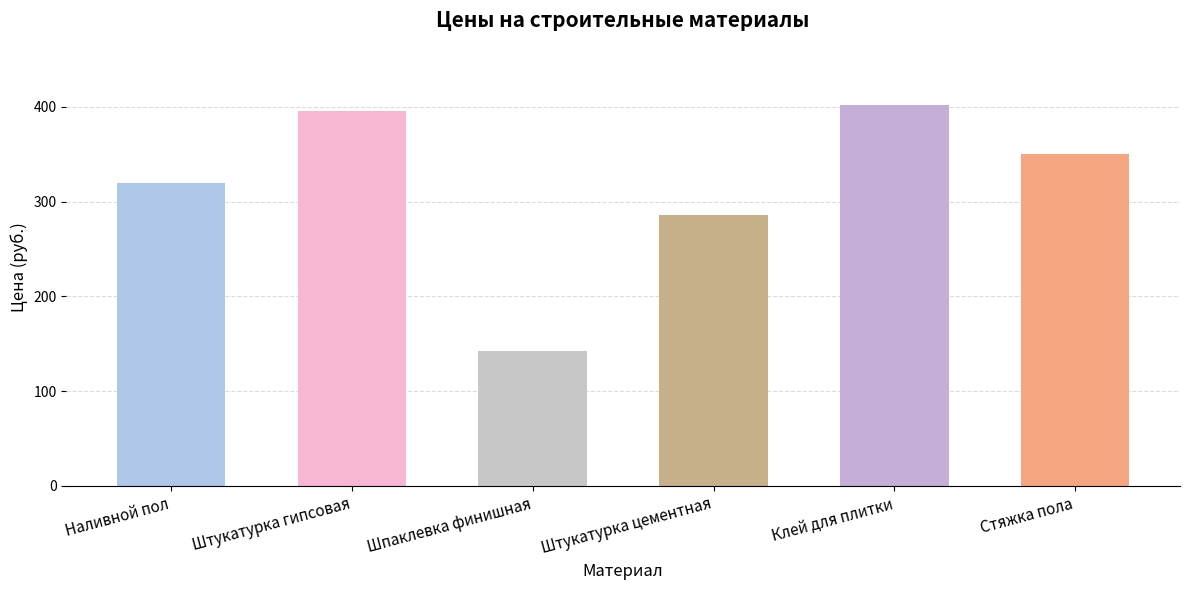

What is the change in value from Штукатурка цементная to Клей для плитки?

+116.2